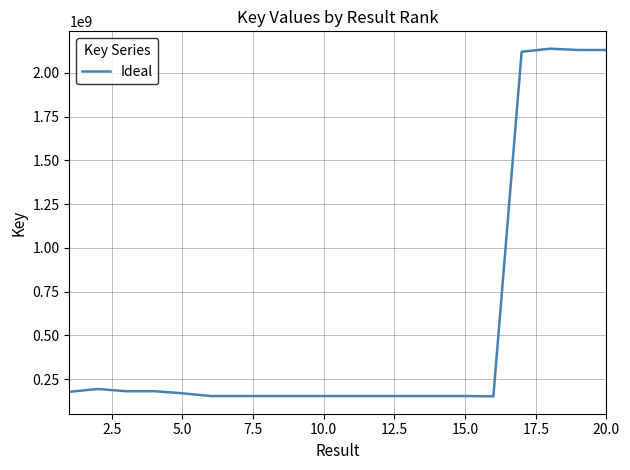

What is the difference between the maximum and minimum values?

1985761458